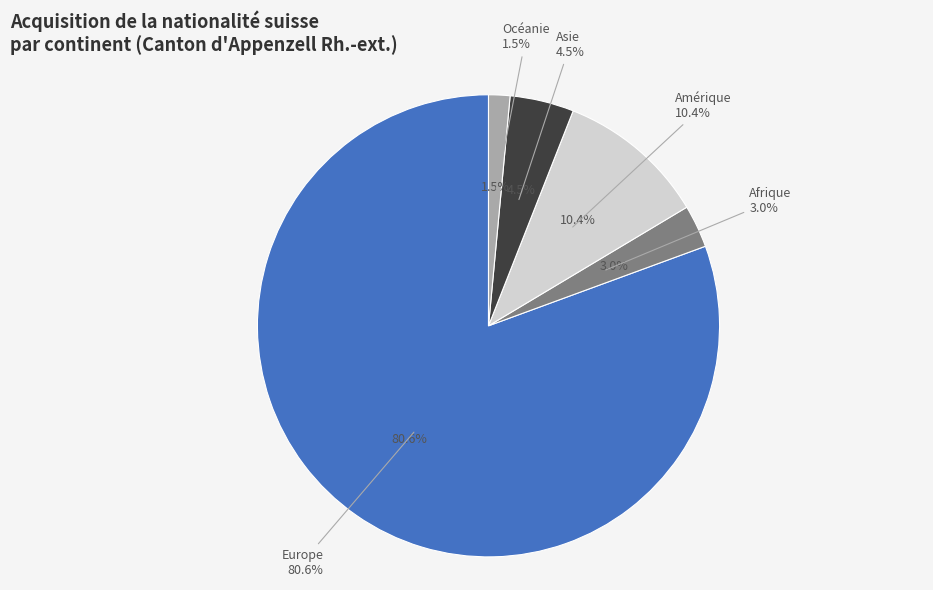

The Asie slice represents 4% of the pie. True or false?

True